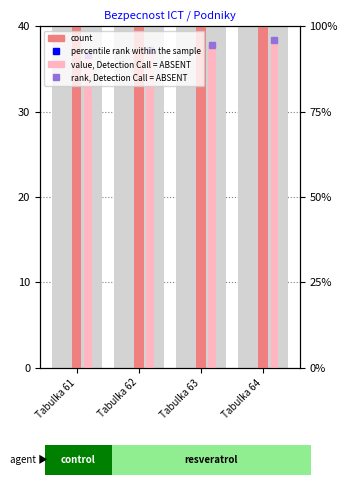

What value does the count series have at Tabulka 63?

63.0